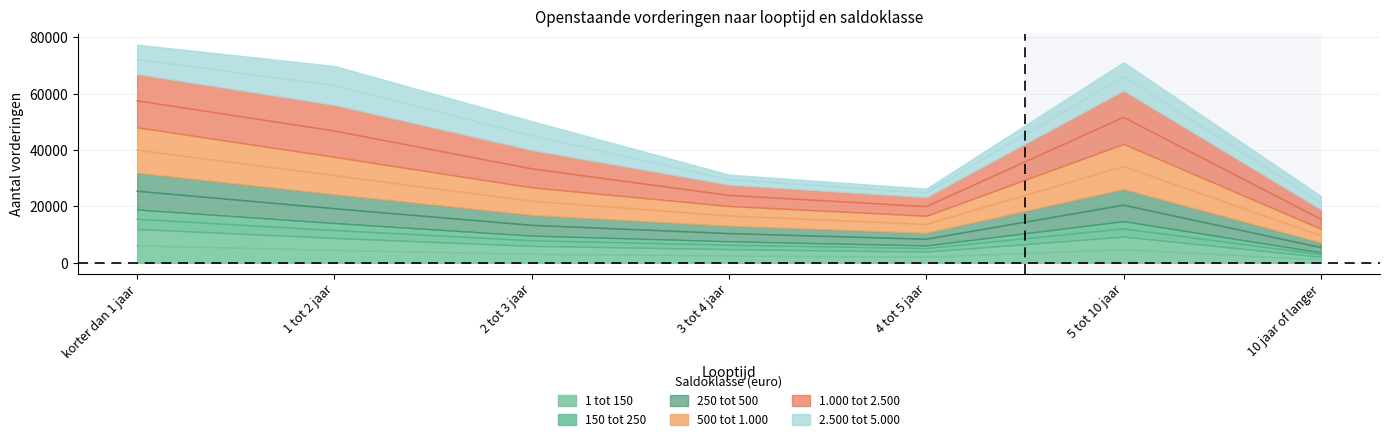

Which series changed the most between 1 tot 2 jaar and 2 tot 3 jaar?

1.000 tot 2.500